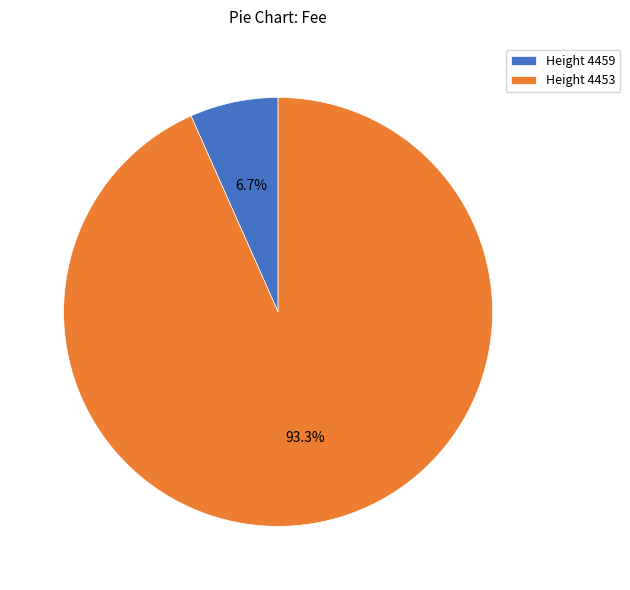

Rank the categories by value from lowest to highest.

Height 4459, Height 4453